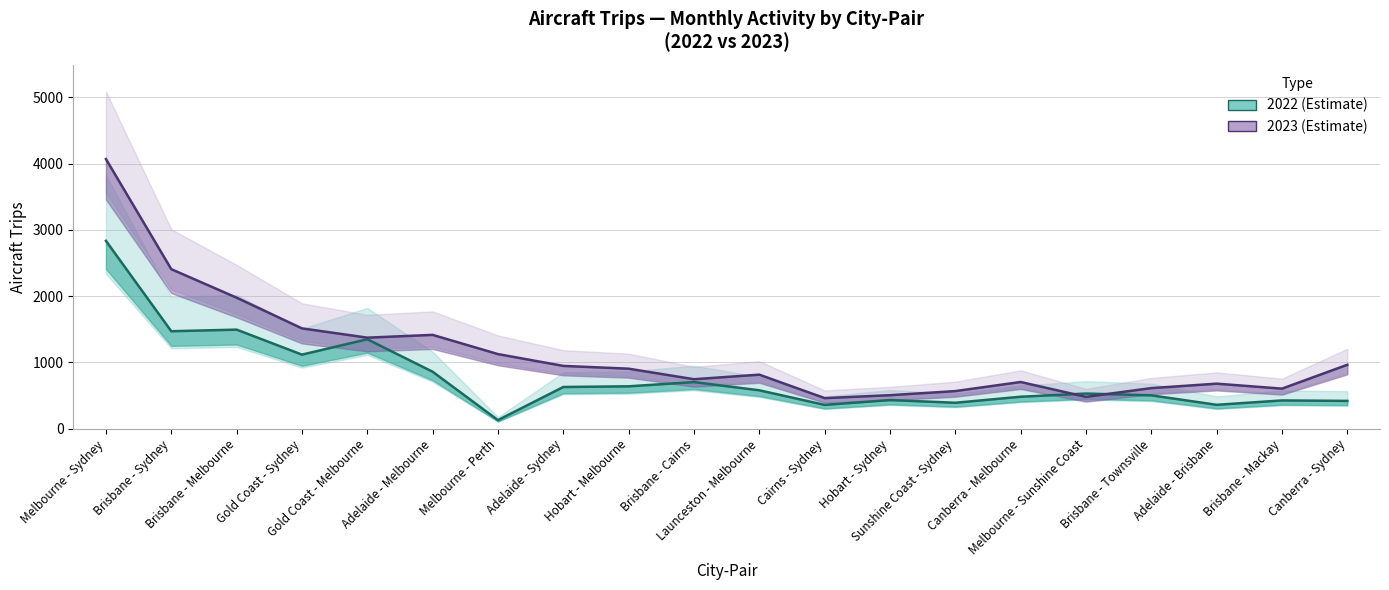

Reading left to right, transcribe all the data shown in this chart.

2022: Melbourne - Sydney=2834	Brisbane - Sydney=1471	Brisbane - Melbourne=1495	Gold Coast - Sydney=1118	Gold Coast - Melbourne=1350	Adelaide - Melbourne=860	Melbourne - Perth=130	Adelaide - Sydney=630	Hobart - Melbourne=640	Brisbane - Cairns=704	Launceston - Melbourne=580	Cairns - Sydney=360	Hobart - Sydney=433	Sunshine Coast - Sydney=392	Canberra - Melbourne=483	Melbourne - Sunshine Coast=531	Brisbane - Townsville=504	Adelaide - Brisbane=361	Brisbane - Mackay=427	Canberra - Sydney=420
2023: Melbourne - Sydney=4068	Brisbane - Sydney=2407	Brisbane - Melbourne=1977	Gold Coast - Sydney=1514	Gold Coast - Melbourne=1374	Adelaide - Melbourne=1416	Melbourne - Perth=1126	Adelaide - Sydney=948	Hobart - Melbourne=906	Brisbane - Cairns=747	Launceston - Melbourne=816	Cairns - Sydney=462	Hobart - Sydney=506	Sunshine Coast - Sydney=568	Canberra - Melbourne=705	Melbourne - Sunshine Coast=481	Brisbane - Townsville=613	Adelaide - Brisbane=680	Brisbane - Mackay=605	Canberra - Sydney=965